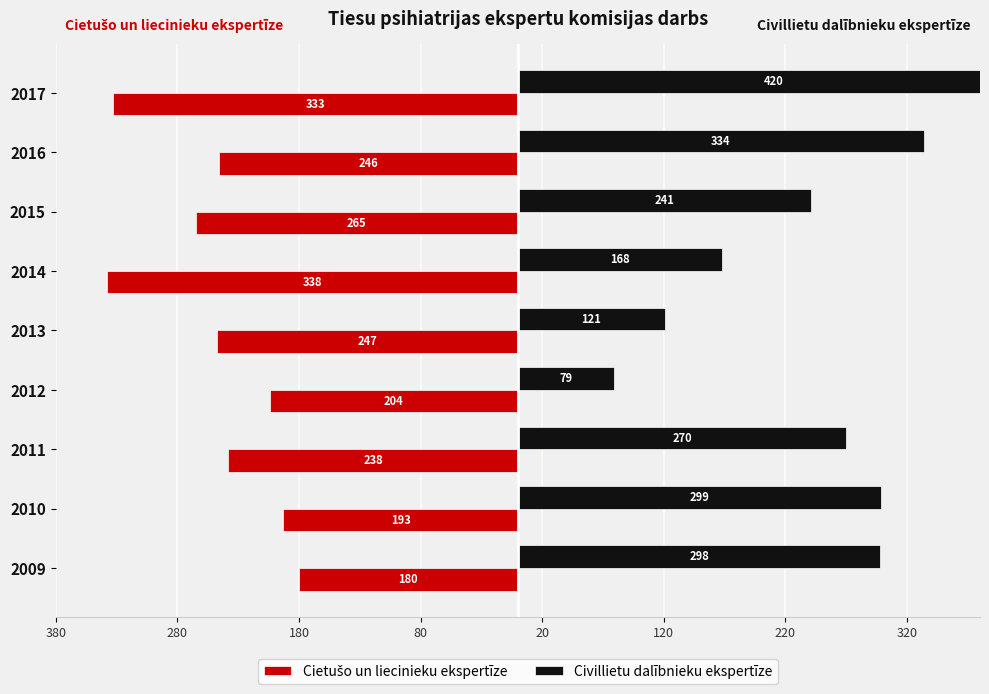

How many data points in Civillietu dalībnieku ekspertīze are less than 270?

4